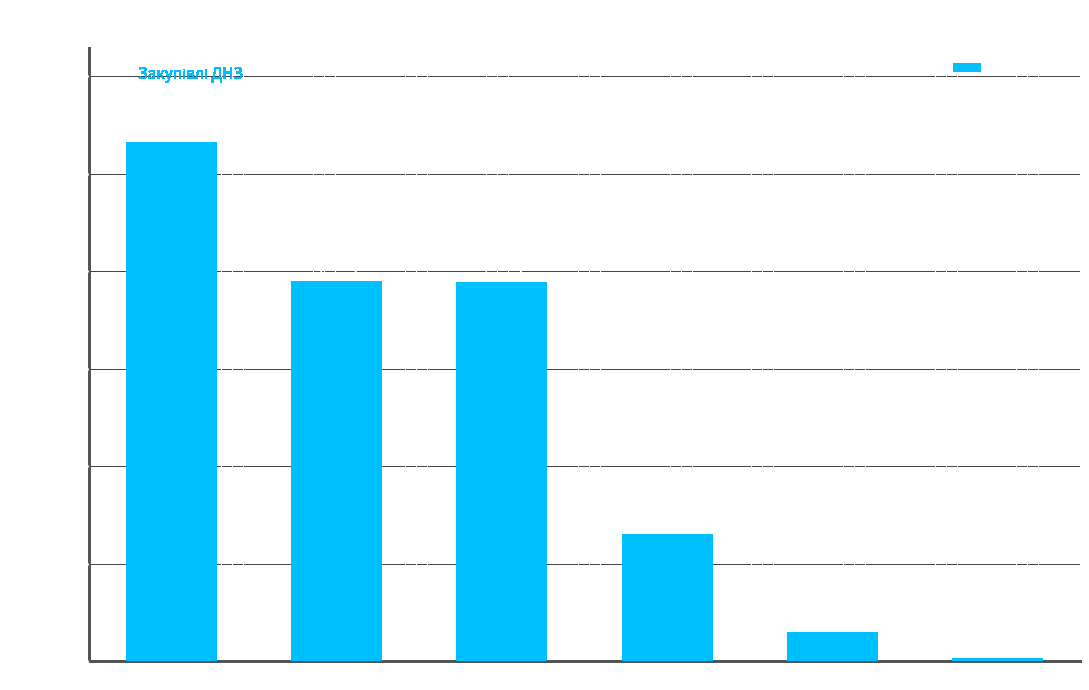

At which category does the chart reach its peak across all series?

ТОВ "Гарант-2010"